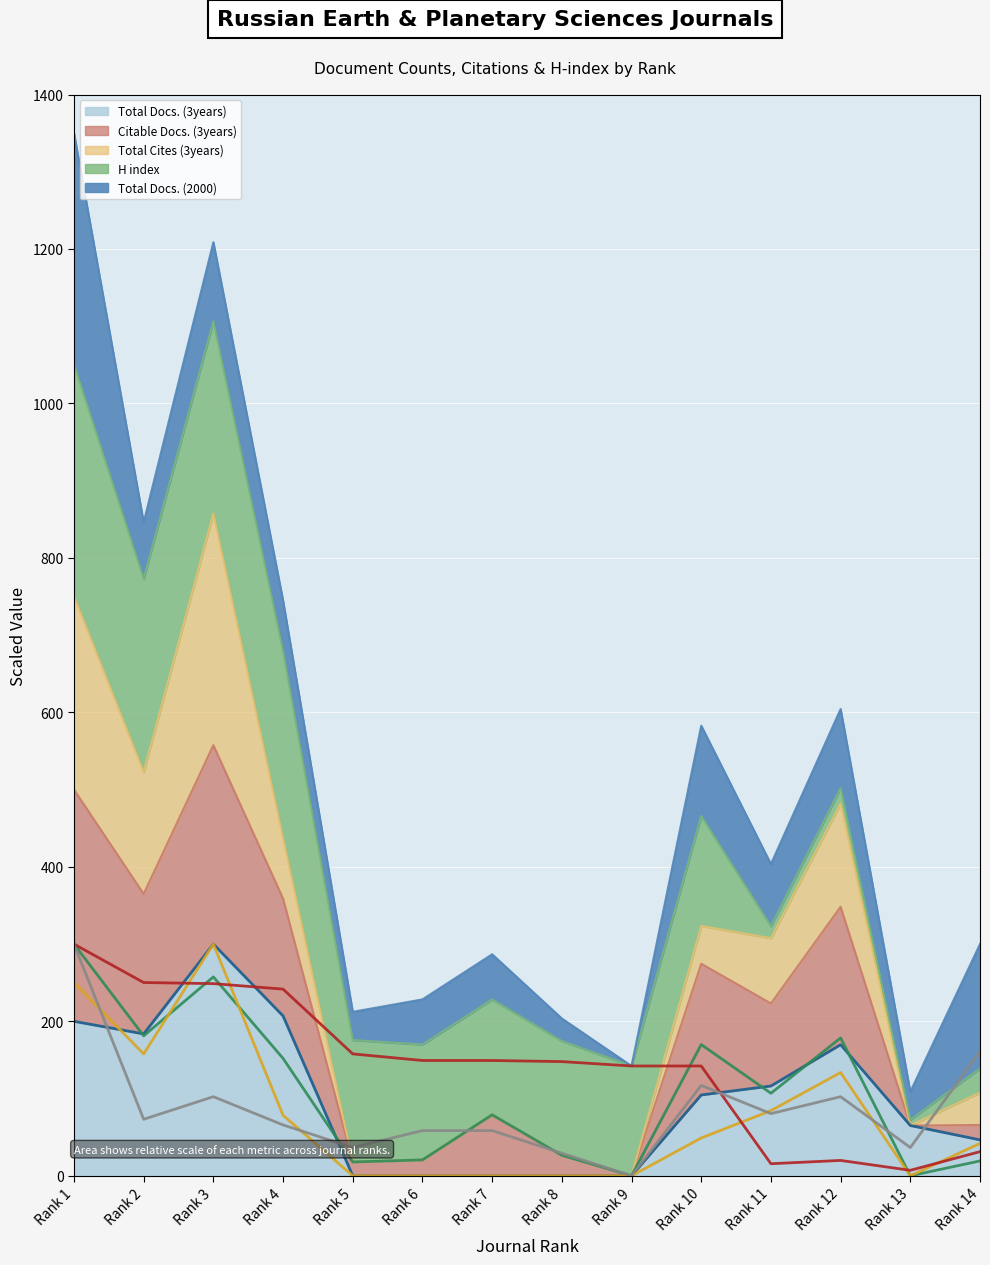

What is the average value of the Total Docs. (2000) (line) series?

87.3